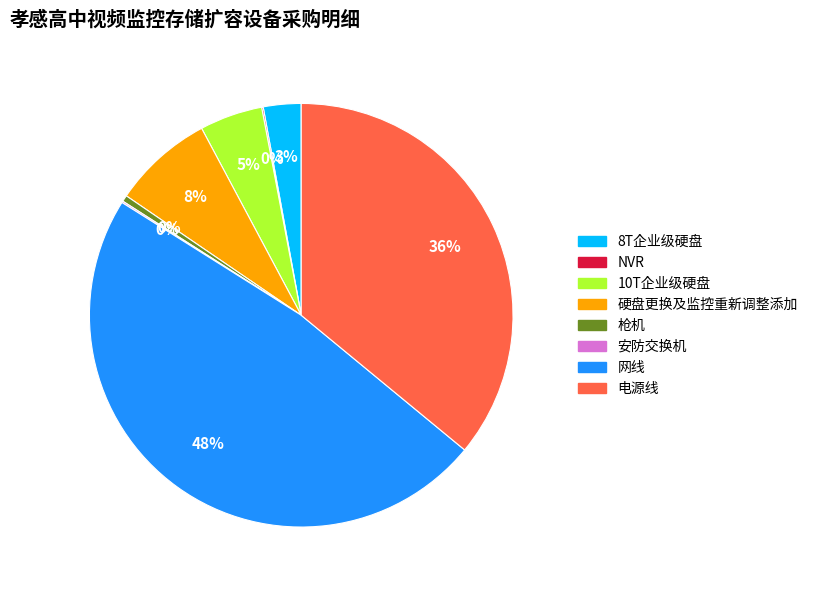

To the nearest percent, what percentage of the pie is 硬盘更换及监控重新调整添加?

8%